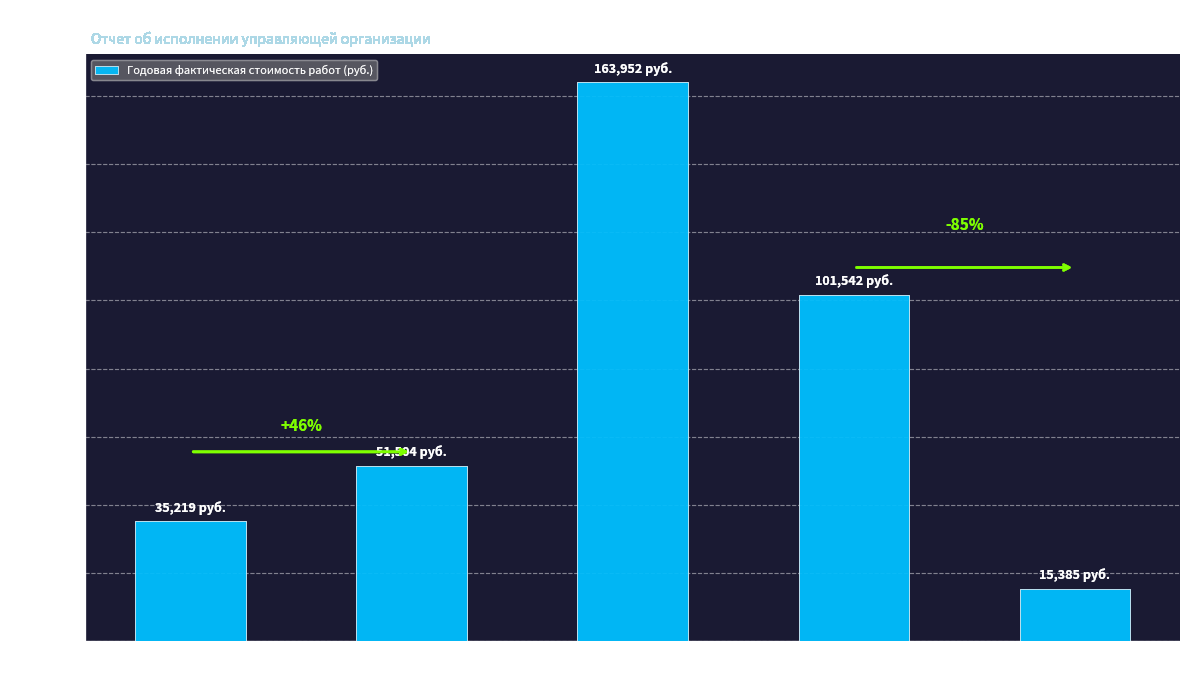

The value at Аварийно-техническое
обслуживание is 101542.3. True or false?

True